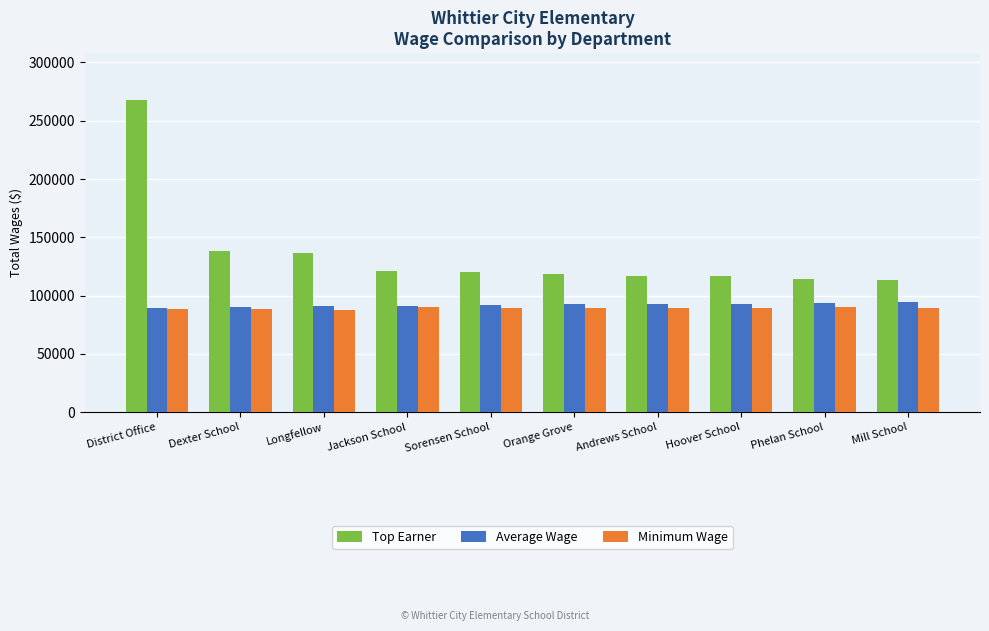

Read the Top Earner value at Mill School.

113680